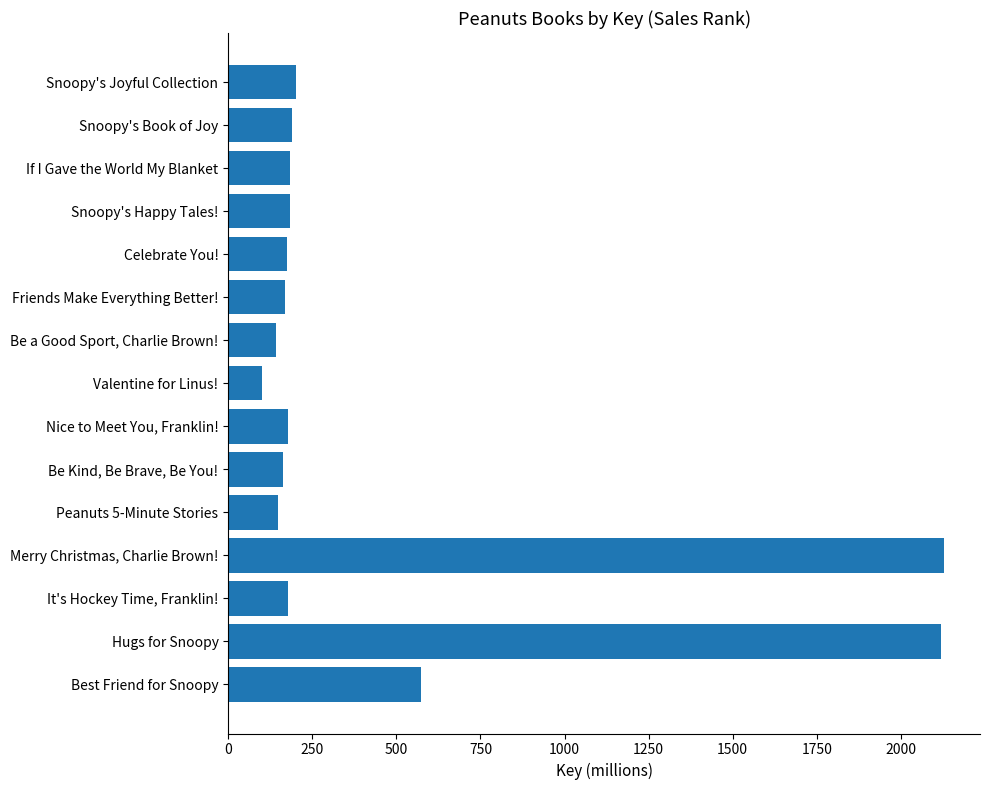

What is the value of the 3rd bar from the top?

182.4